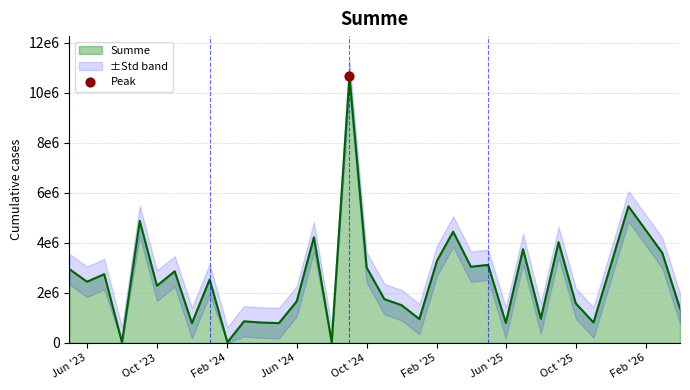

What is the change in value from 2024-07 to 2024-09?

+6435638.1